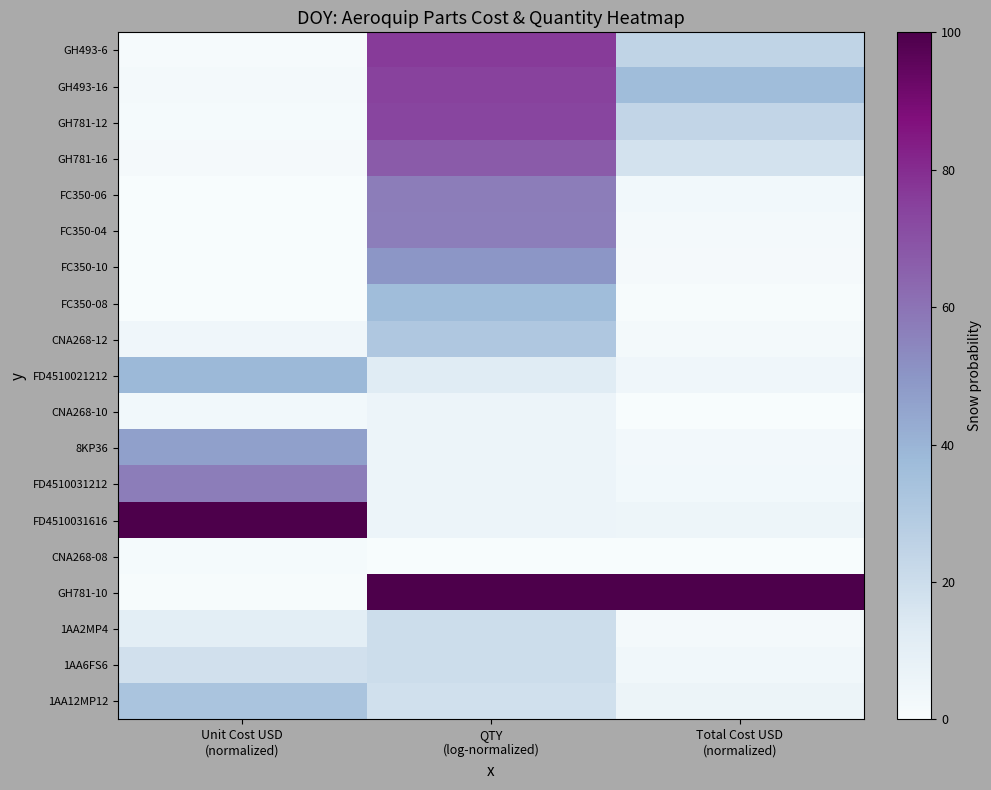

Count the number of data series in this chart.

19